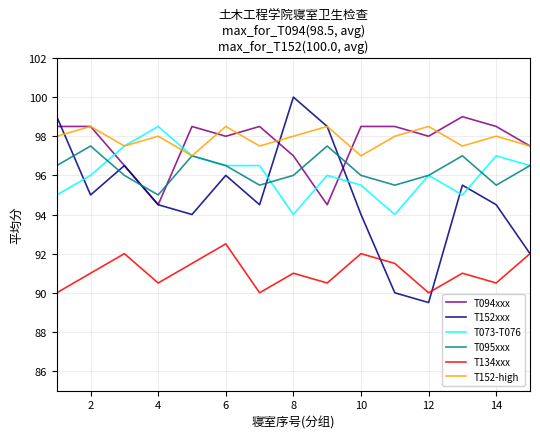

What is the difference between the maximum and minimum values in the T094xxx series?

4.5